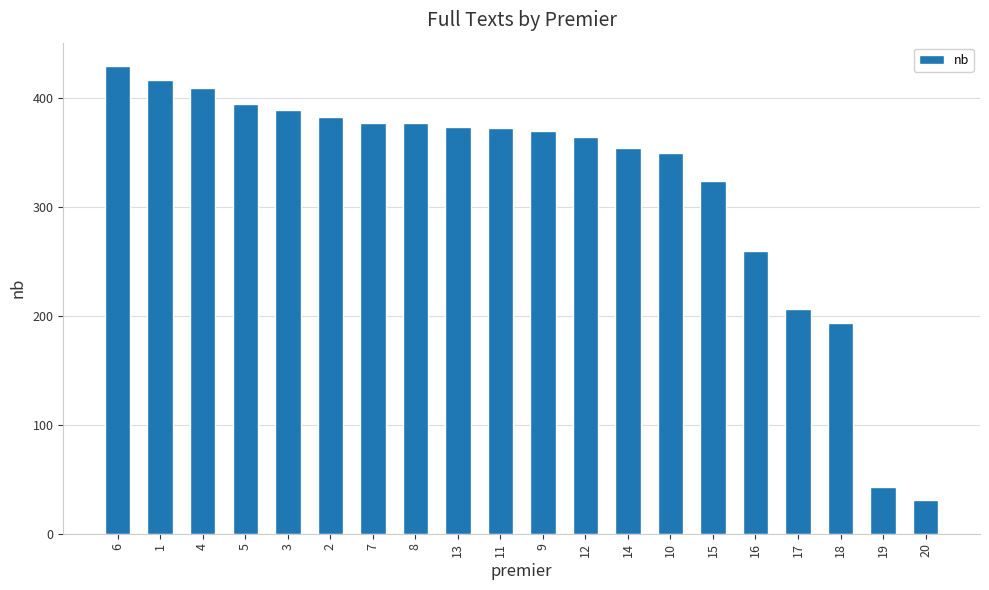

What is the value of the 16th bar from the left?

259